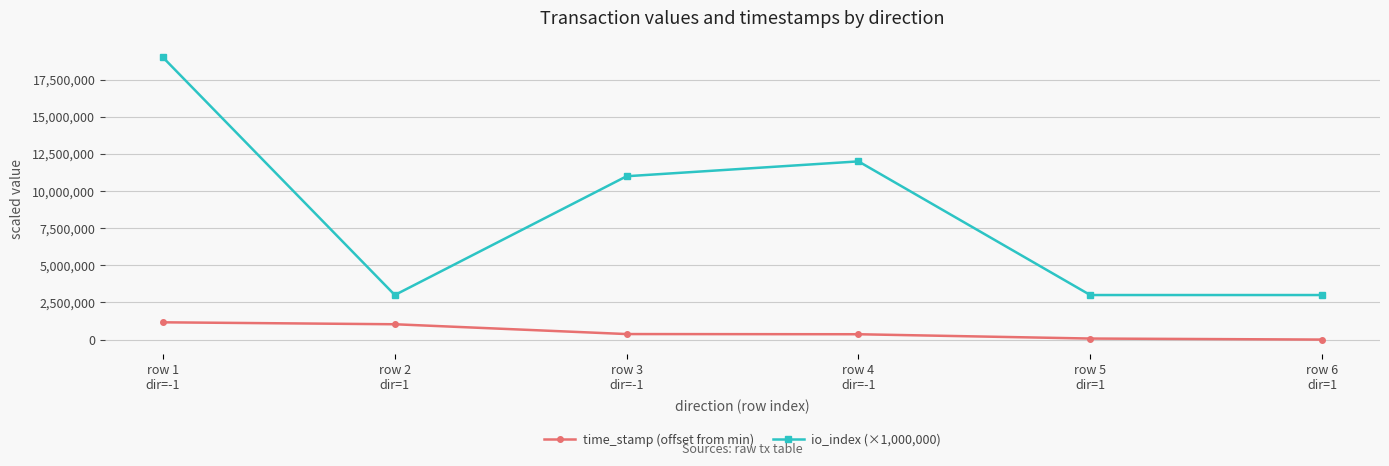

True or false: time_stamp (offset from min) and io_index (×1,000,000) intersect in this chart.

False